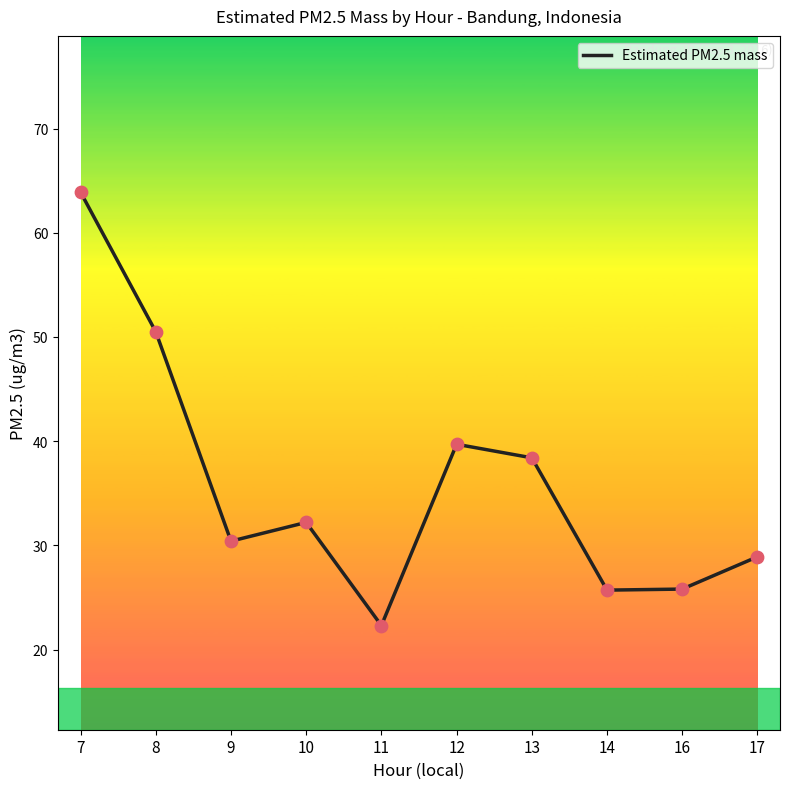

What is the change in value from 8 to 13?

-12.1